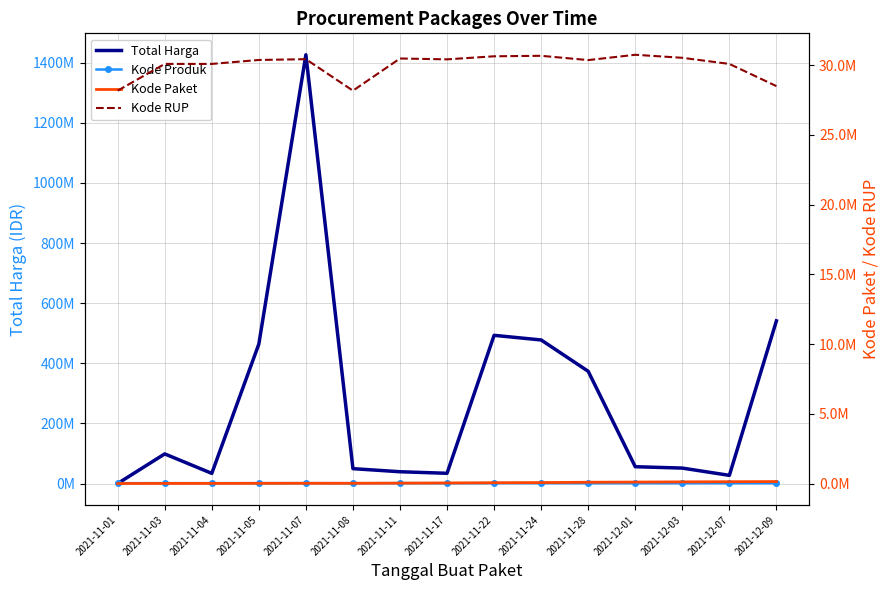

Reading left to right, what are all the values shown in this chart?

Total Harga: 2021-11-01=333600	2021-11-03=98772570	2021-11-04=34000000	2021-11-05=464002100	2021-11-07=1425867900	2021-11-08=49730040	2021-11-11=39440000	2021-11-17=34292000	2021-11-22=493000000	2021-11-24=477600000	2021-11-28=373404000	2021-12-01=56152800	2021-12-03=51601000	2021-12-07=27412000	2021-12-09=541071000
Kode Produk: 2021-11-01=1479674	2021-11-03=1477921	2021-11-04=1498322	2021-11-05=1519264	2021-11-07=1481562	2021-11-08=1294388	2021-11-11=1518309	2021-11-17=1305852	2021-11-22=1519260	2021-11-24=1481562	2021-11-28=1318333	2021-12-01=1350905	2021-12-03=1286873	2021-12-07=1297110	2021-12-09=1302598
Kode Paket: 2021-11-01=464	2021-11-03=5449	2021-11-04=8530	2021-11-05=13652	2021-11-07=16823	2021-11-08=17272	2021-11-11=27891	2021-11-17=40112	2021-11-22=55826	2021-11-24=67279	2021-11-28=91101	2021-12-01=103541	2021-12-03=117783	2021-12-07=128516	2021-12-09=139817
Kode RUP: 2021-11-01=28171087	2021-11-03=30089034	2021-11-04=30089034	2021-11-05=30372232	2021-11-07=30428912	2021-11-08=28171469	2021-11-11=30478474	2021-11-17=30416731	2021-11-22=30636058	2021-11-24=30670893	2021-11-28=30363247	2021-12-01=30745112	2021-12-03=30527421	2021-12-07=30089034	2021-12-09=28497118